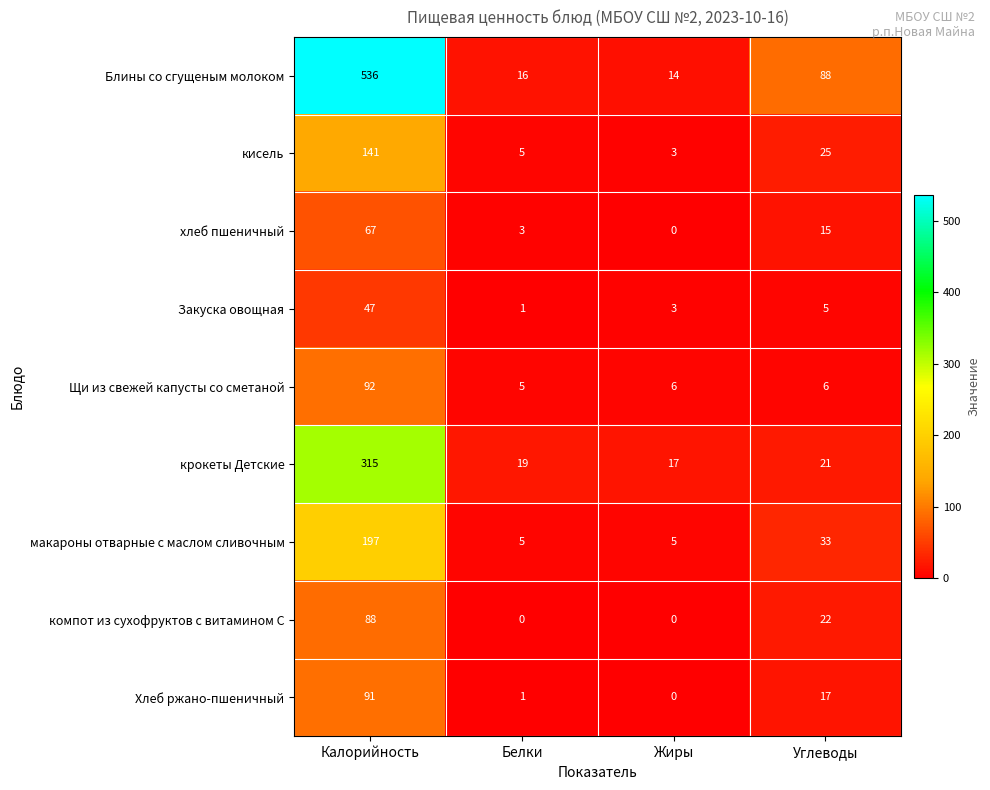

List the series in order of their peak value, lowest first.

Закуска овощная, хлеб пшеничный, компот из сухофруктов с витамином С, Хлеб ржано-пшеничный, Щи из свежей капусты со сметаной, кисель, макароны отварные с маслом сливочным, крокеты Детские, Блины со сгущеным молоком